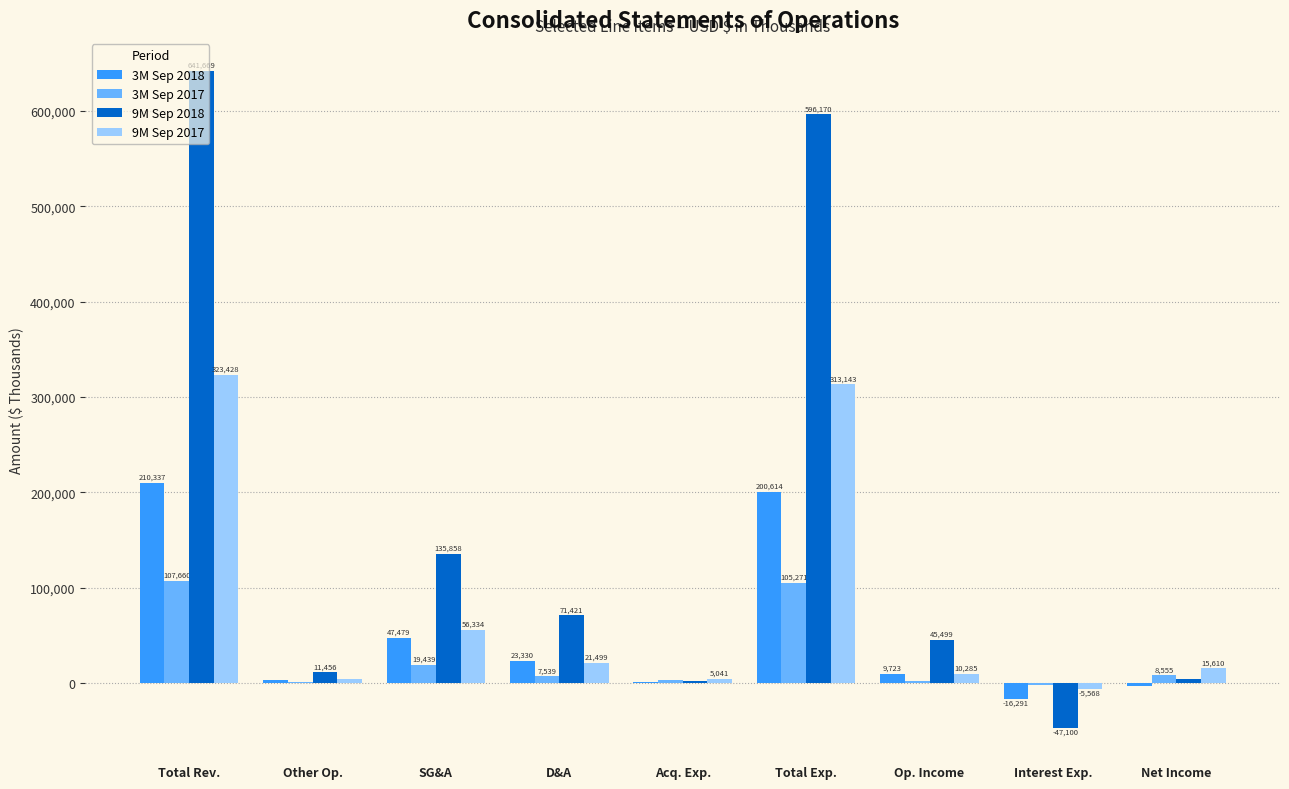

Are the bars horizontal?

No